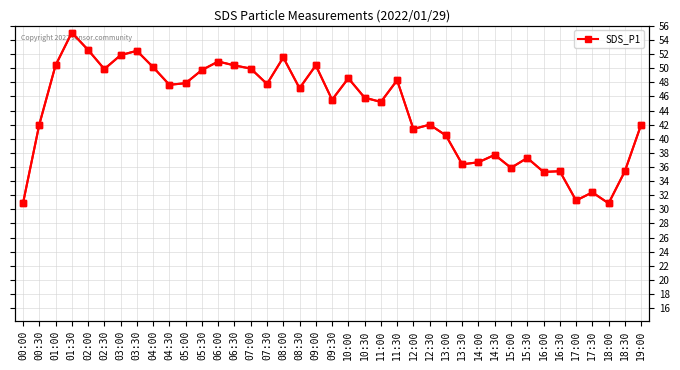

How many interior local valleys (lower than both neighbors) does the data have?

12